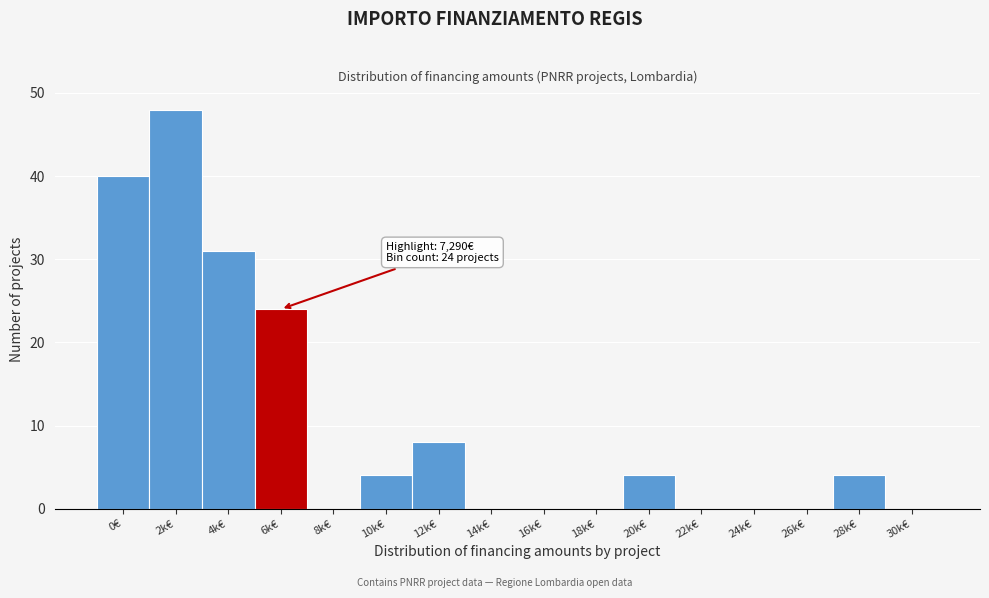

Reading left to right, what are all the values shown in this chart?

0€=40	2k€=48	4k€=31	6k€=24	8k€=0	10k€=4	12k€=8	14k€=0	16k€=0	18k€=0	20k€=4	22k€=0	24k€=0	26k€=0	28k€=4	30k€=0